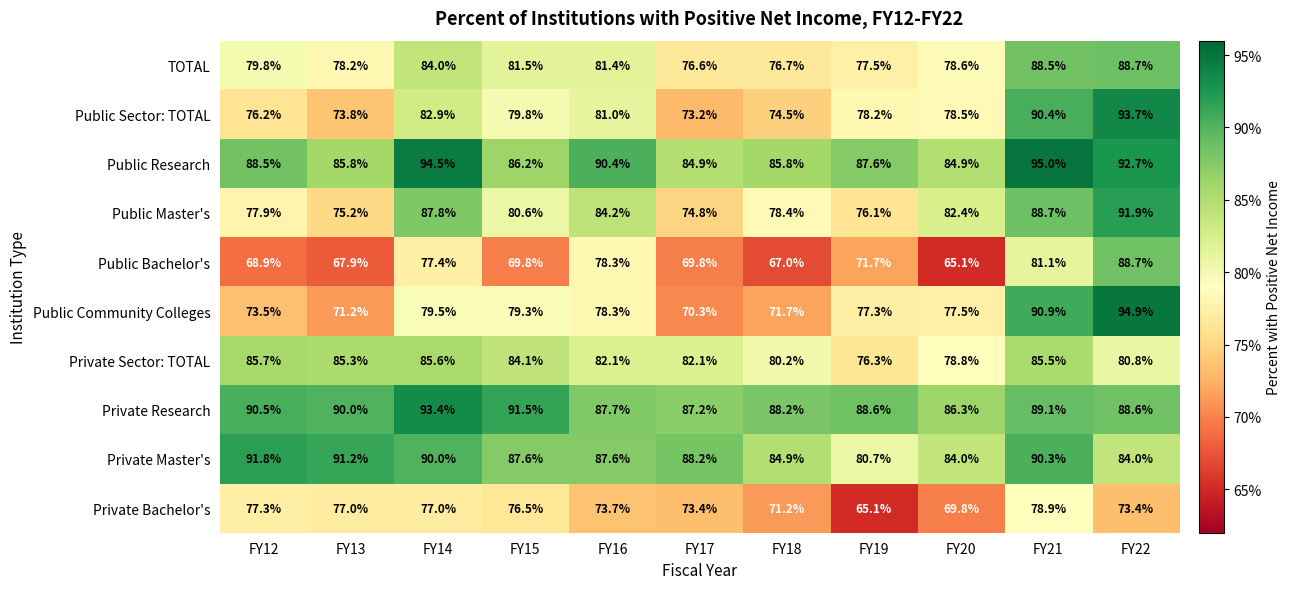

What is the spread (max minus min) of values at FY16?

16.7